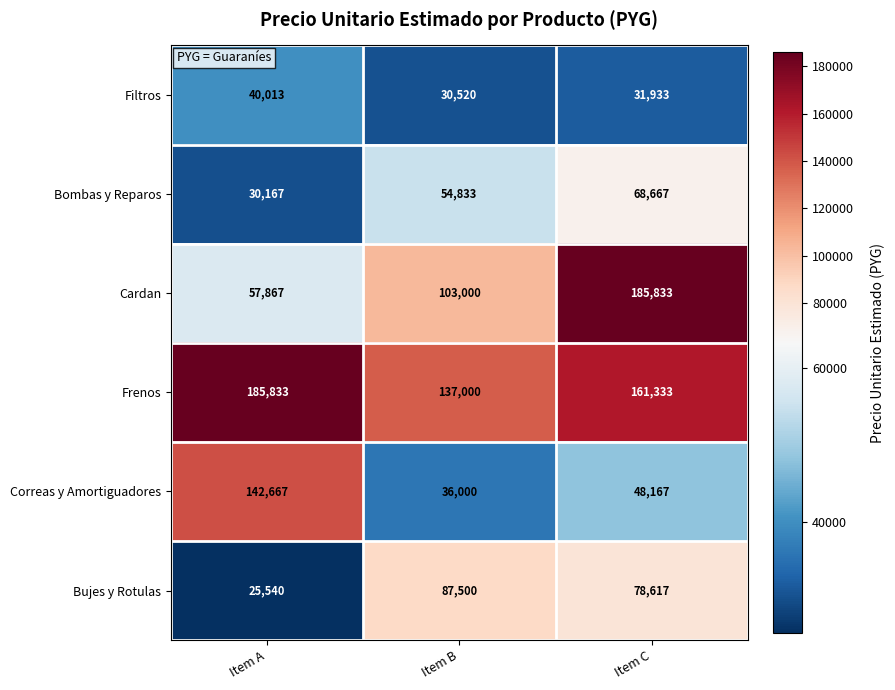

Between Item B and Item C, which series saw the biggest shift?

Cardan